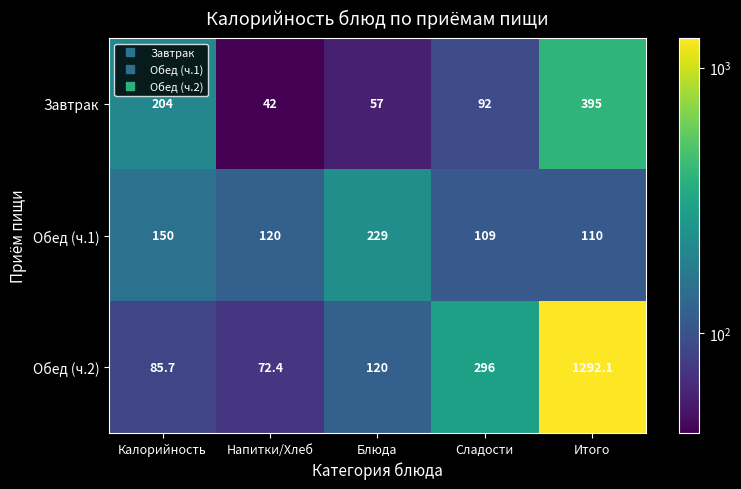

Which series has the largest range (max minus min)?

Обед (ч.2)